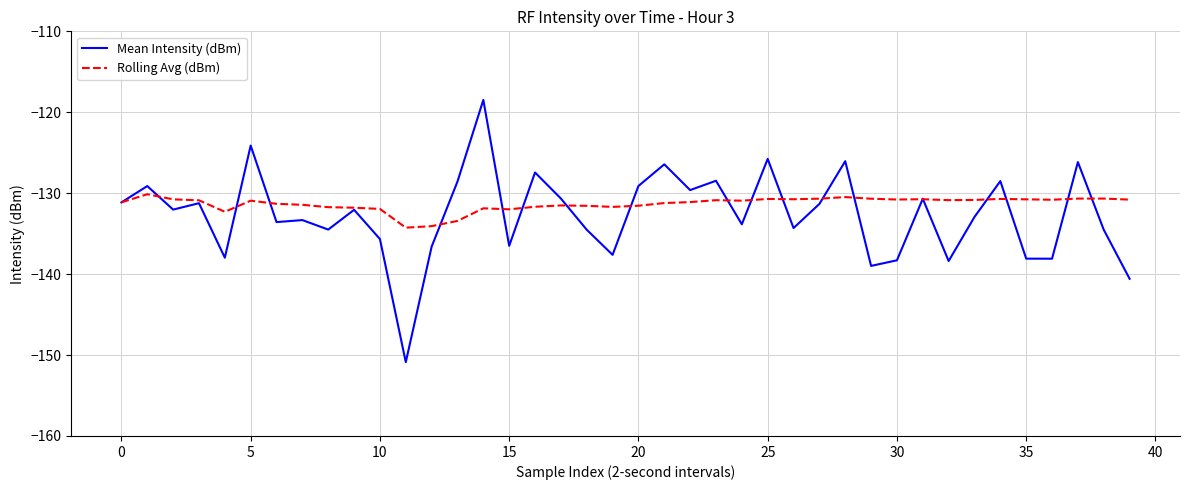

List the series in order of their peak value, highest first.

Mean Intensity (dBm), Rolling Avg (dBm)